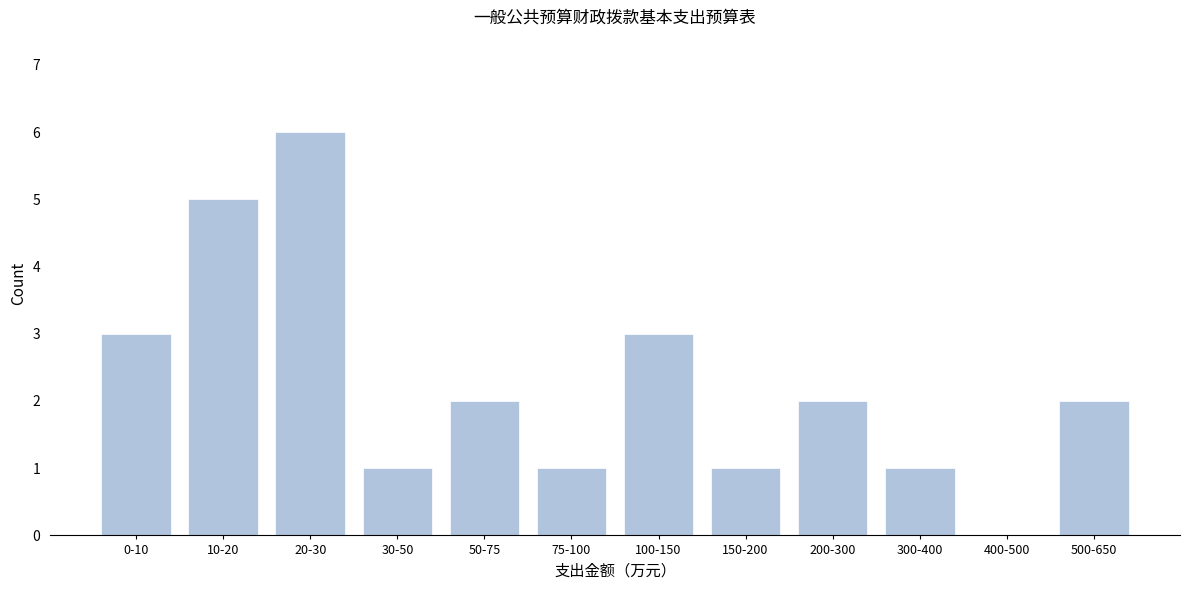

Reading left to right, what are all the values shown in this chart?

0-10=3	10-20=5	20-30=6	30-50=1	50-75=2	75-100=1	100-150=3	150-200=1	200-300=2	300-400=1	400-500=0	500-650=2